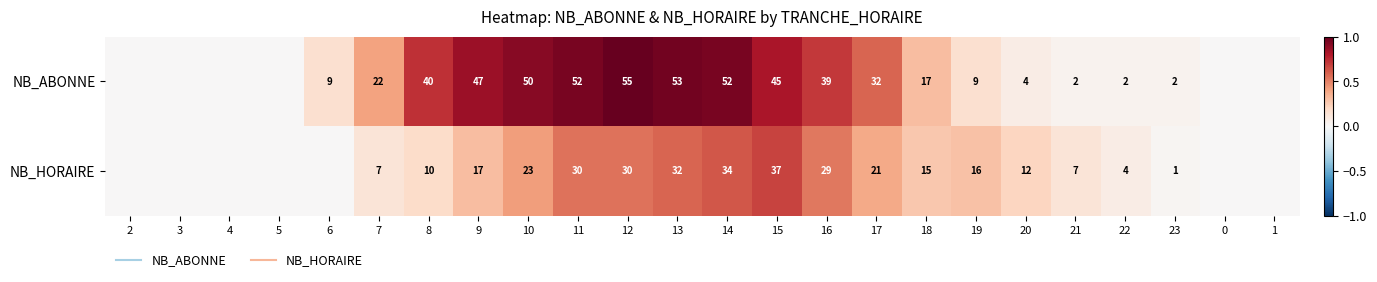

List the series in order of their overall mean, highest first.

NB_ABONNE, NB_HORAIRE